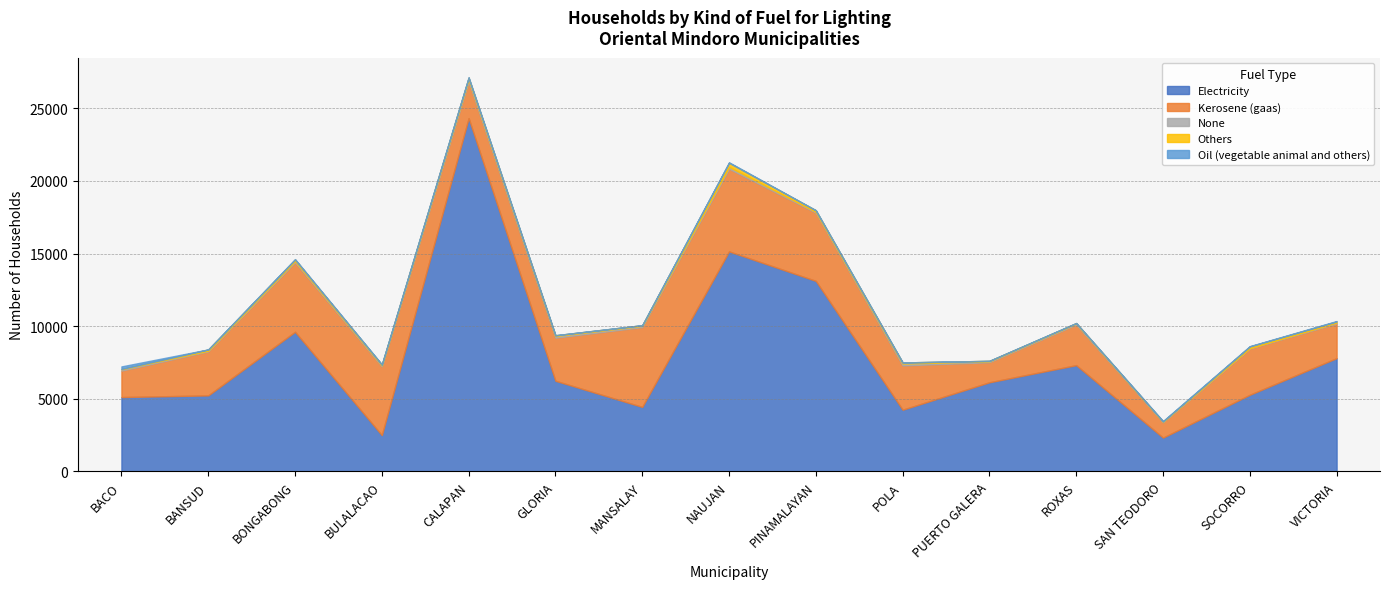

What is the label of the 1st point from the right?

VICTORIA